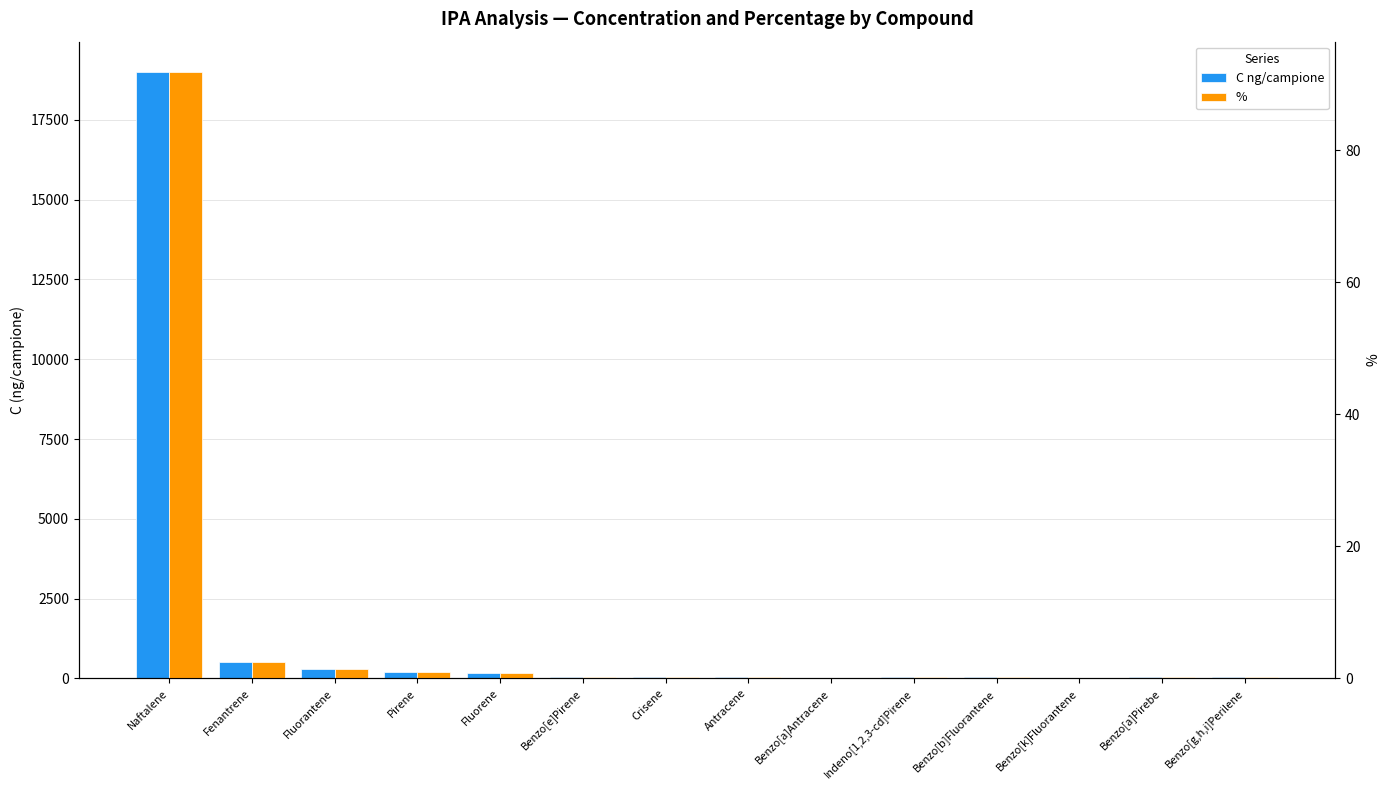

True or false: C ng/campione has a value of 42.0 at Benzo[b]Fluorantene.

True